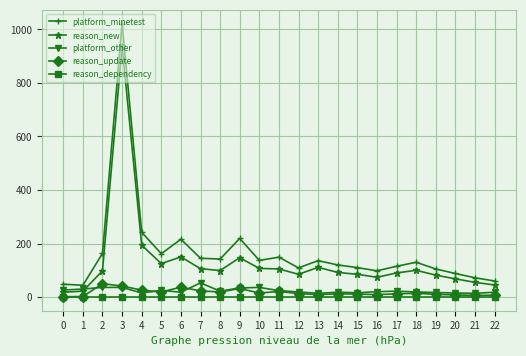

What is the total value across all series at 12?

226